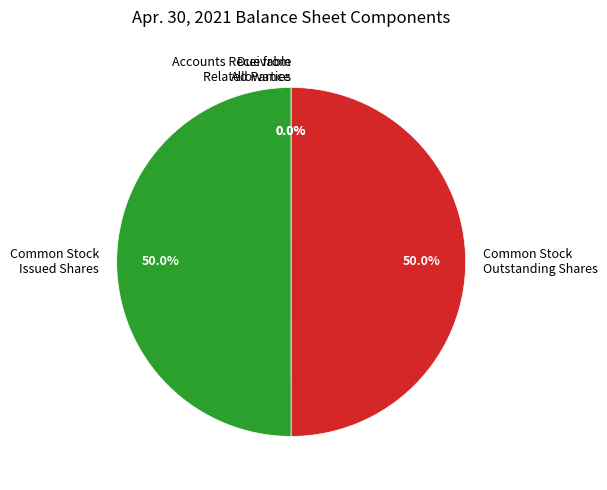

How much of the chart is everything except Common Stock Issued Shares?

50.0%